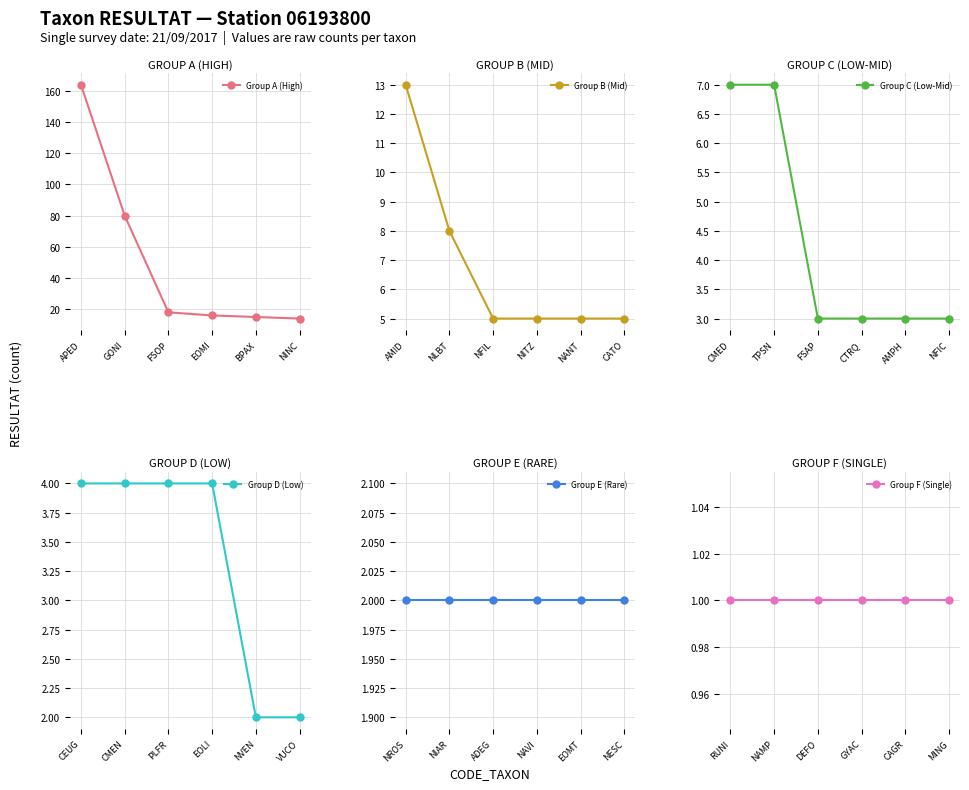

What is the sum of all Group C (Low-Mid) values?

26